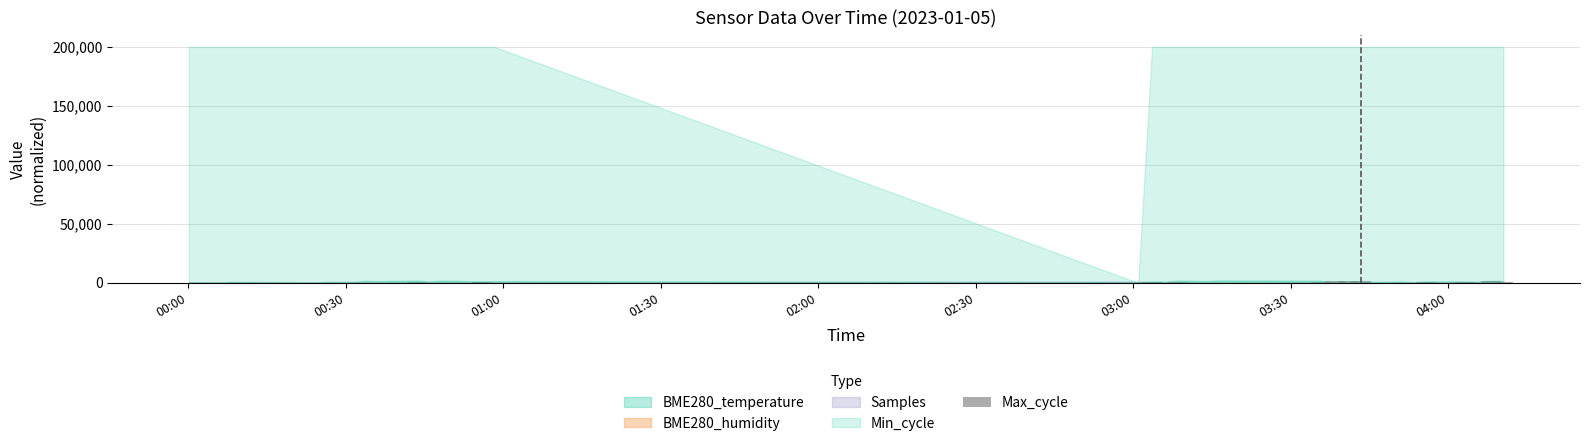

What is the sum of all values?

11536.6